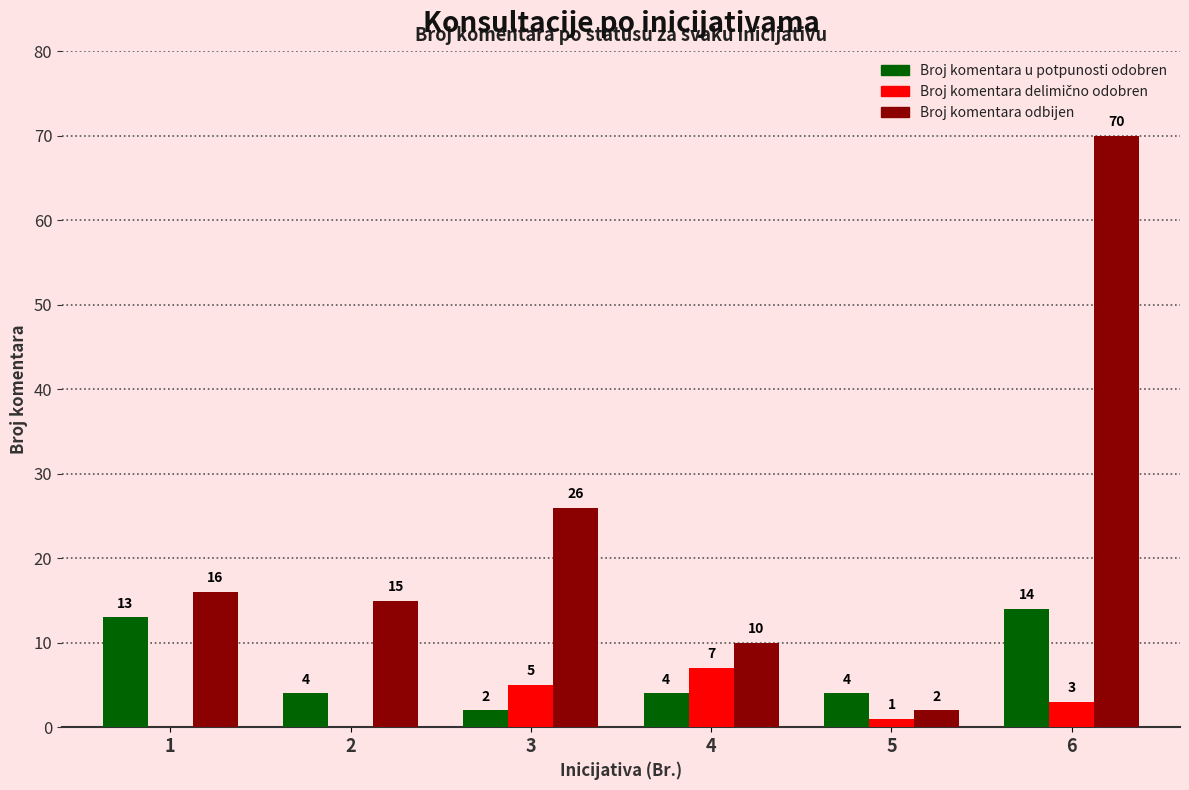

Where is Broj komentara odbijen nearest to the value 36?

3